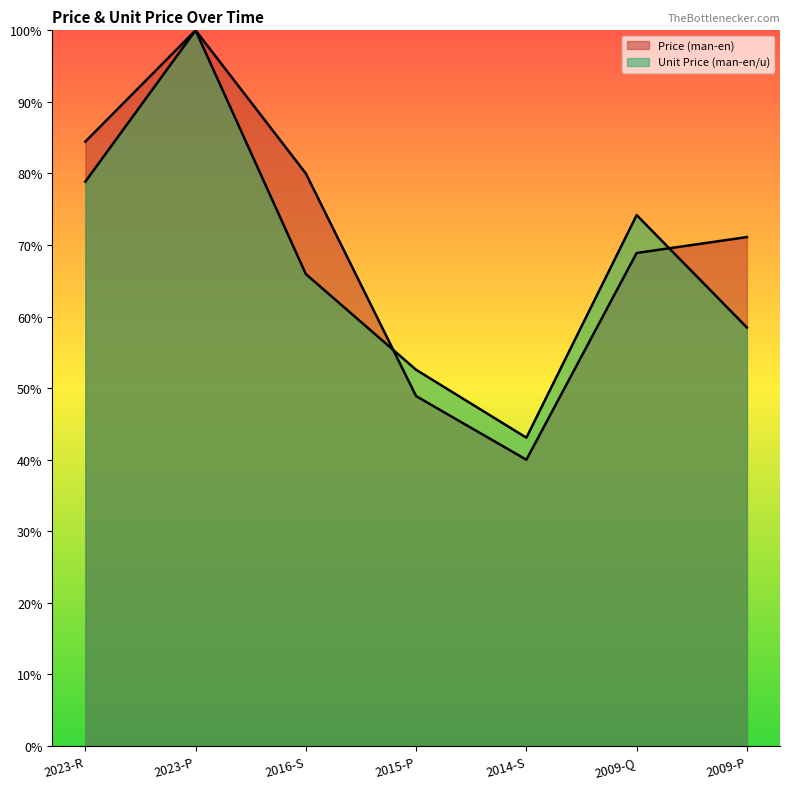

Which has a higher value, 2023-R or 2014-S?

2023-R